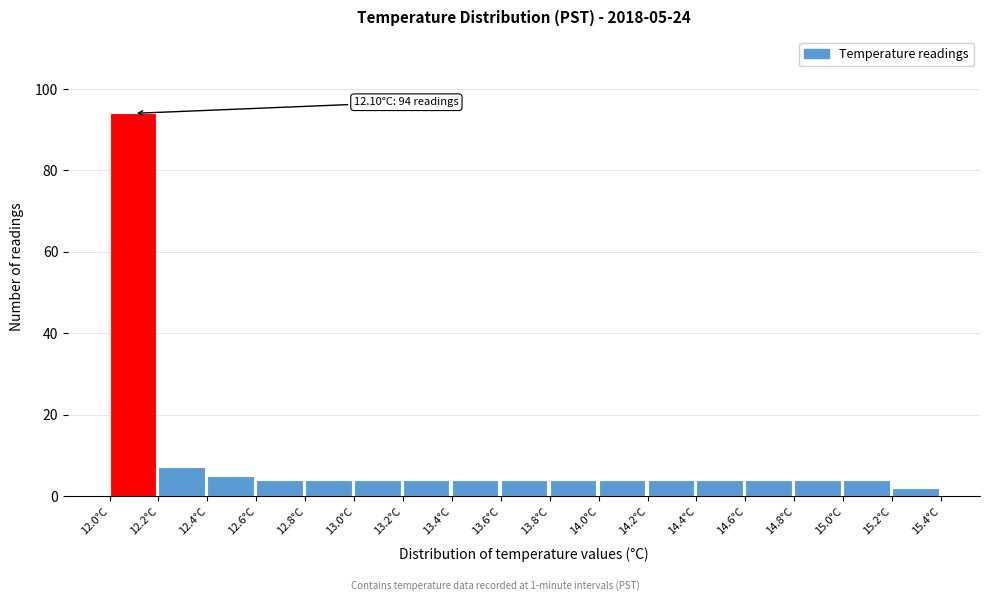

Over which range of the x-axis is the bar tallest?

12.0 to 12.2